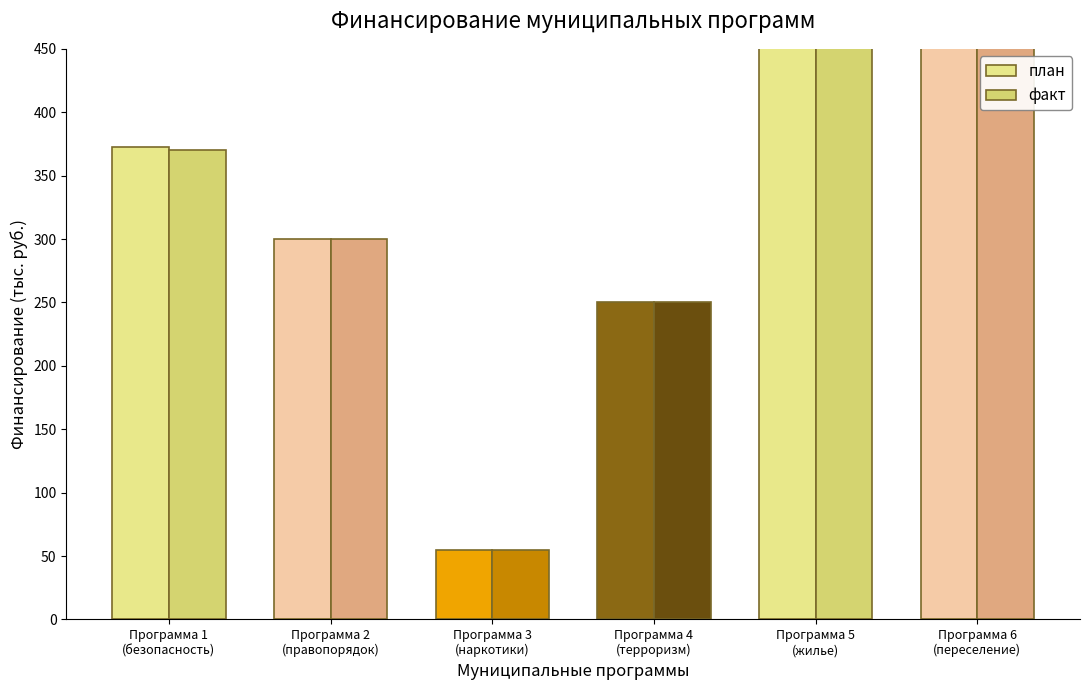

True or false: план has a value of 250.0 at Программа 4
(терроризм).

True